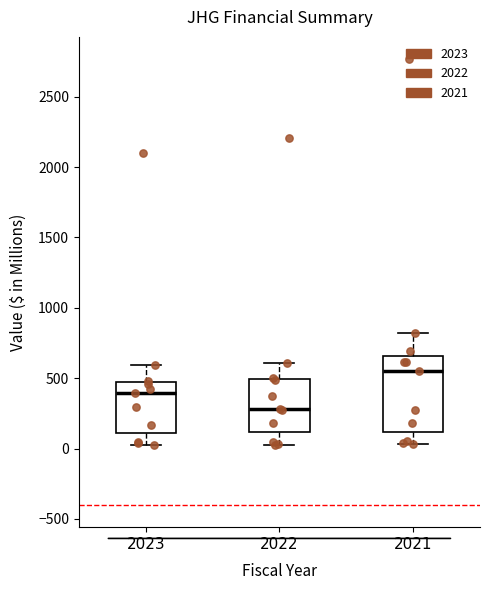

Which box's median line is the lowest?

2022